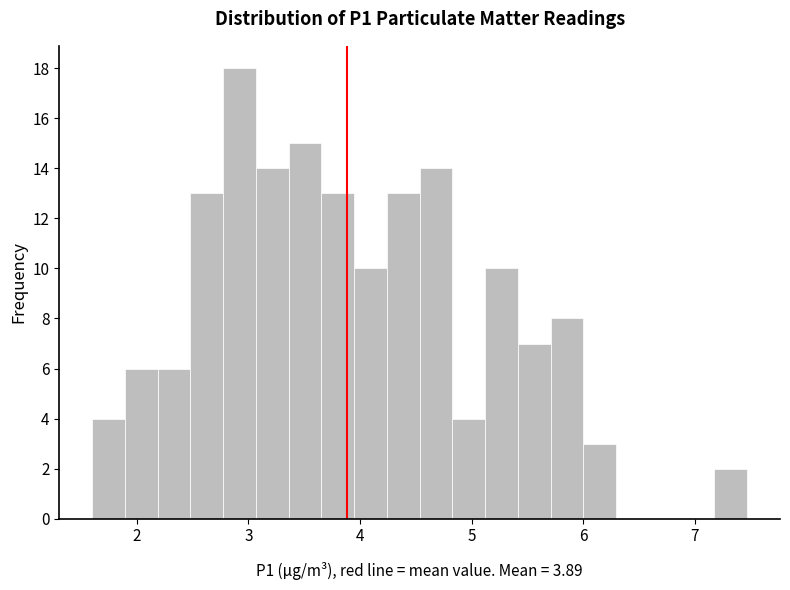

Around what value on the x-axis is the tallest bar? Give the approximate position of its centre, as read against the axis.

2.9